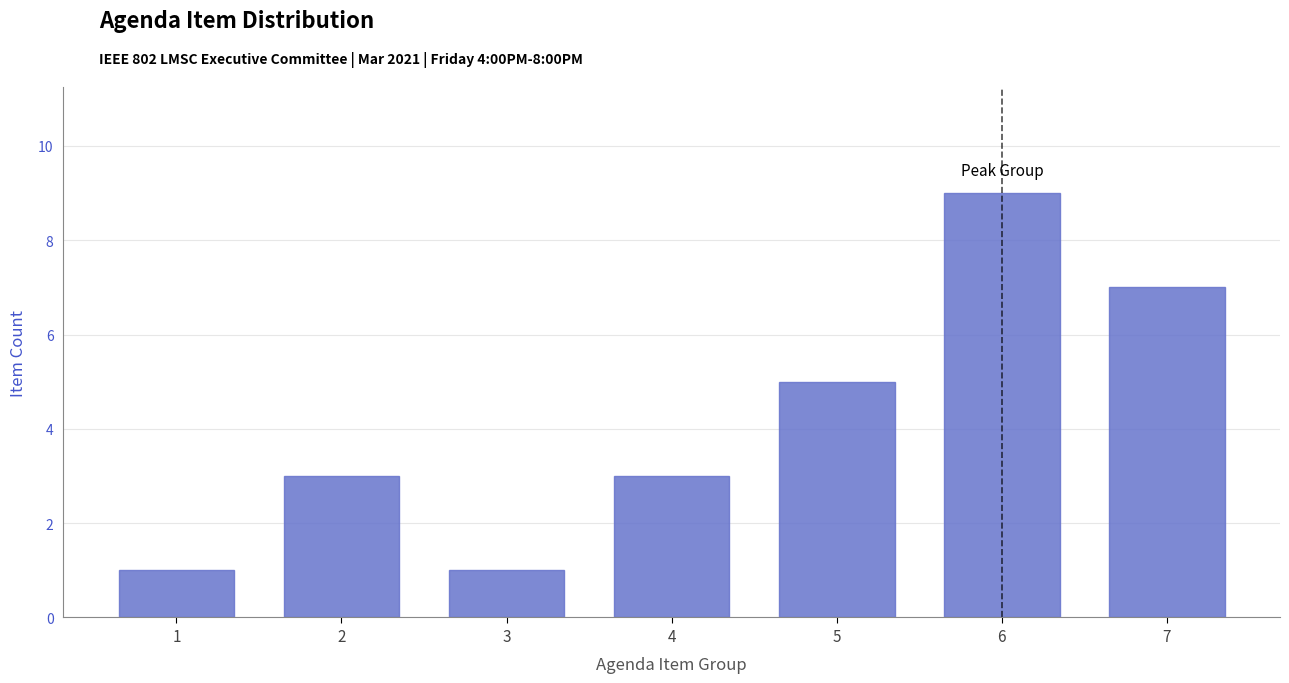

Reading left to right, extract all data points from this chart.

1=1	2=3	3=1	4=3	5=5	6=9	7=7